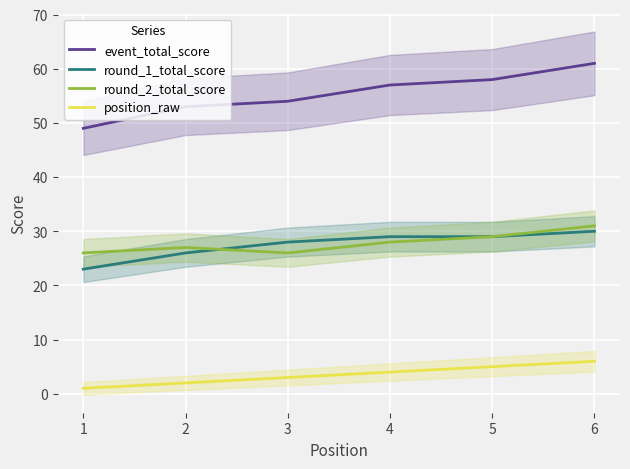

What is the minimum value shown in the chart?

1